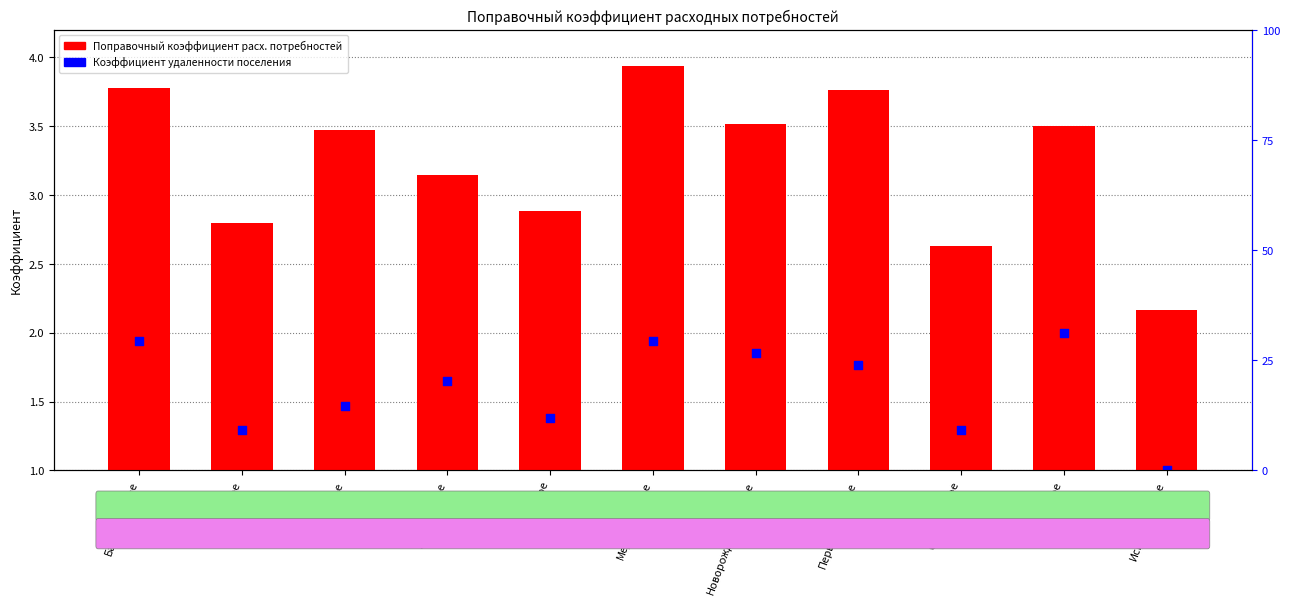

Is the value of Коэф. удаленности at Новорождественское greater than the value of Поправочный коэффициент at Кухаревское?

No